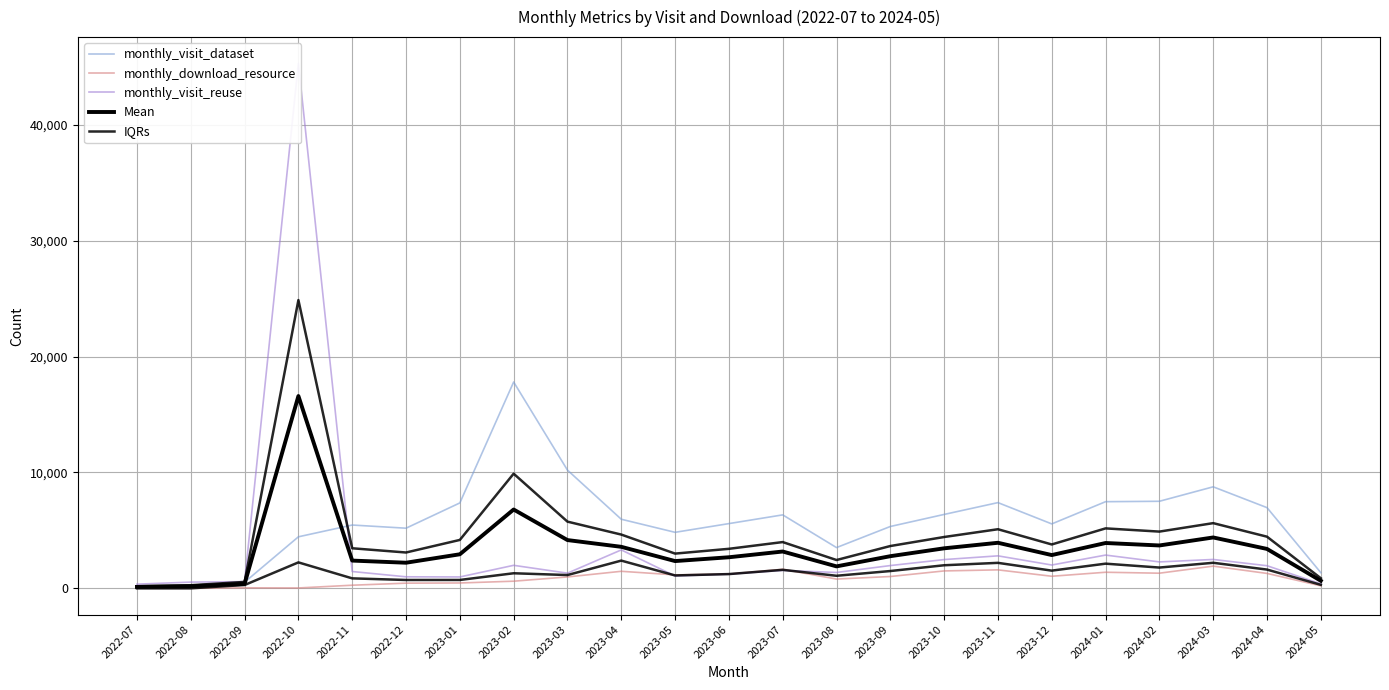

What is the label of the 18th point from the right?

2022-12